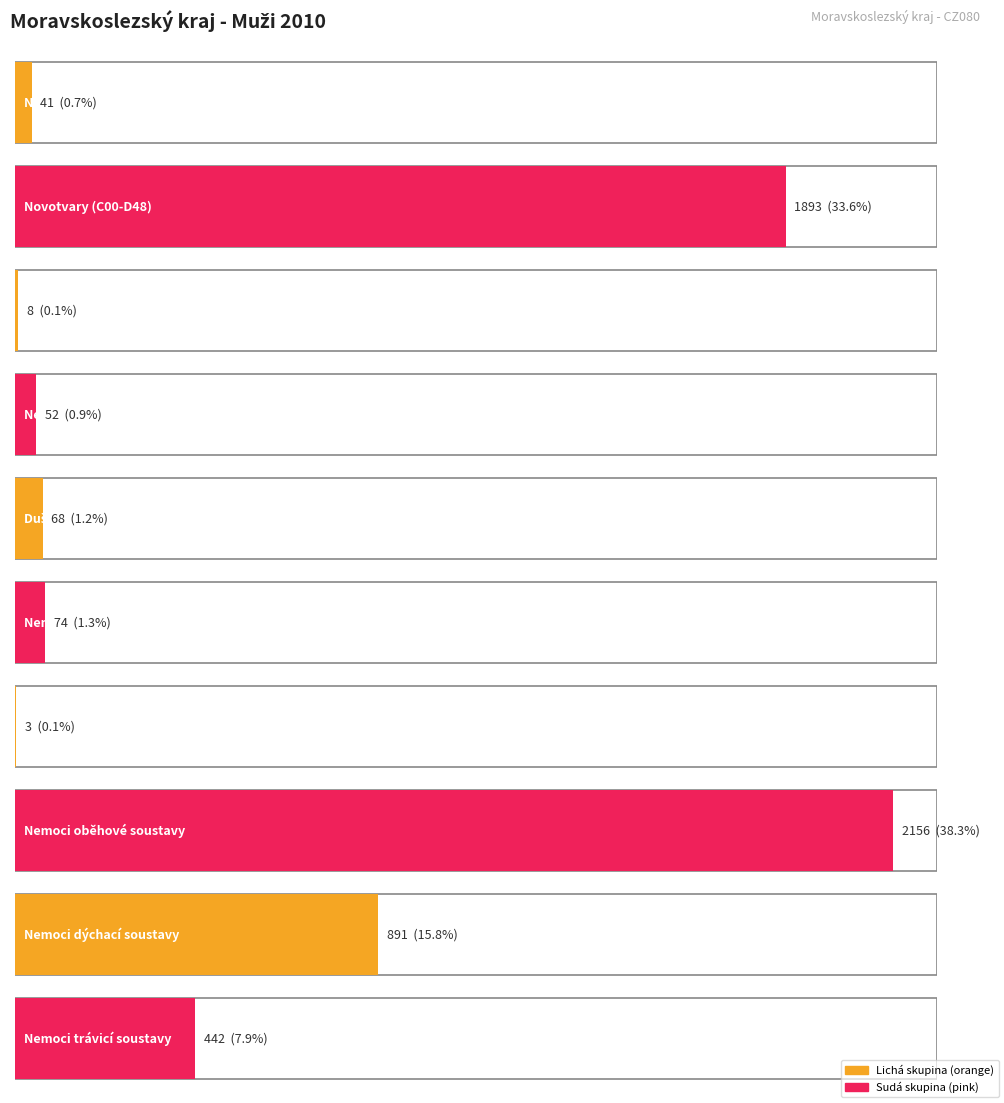

The value at 2 is 13. True or false?

False